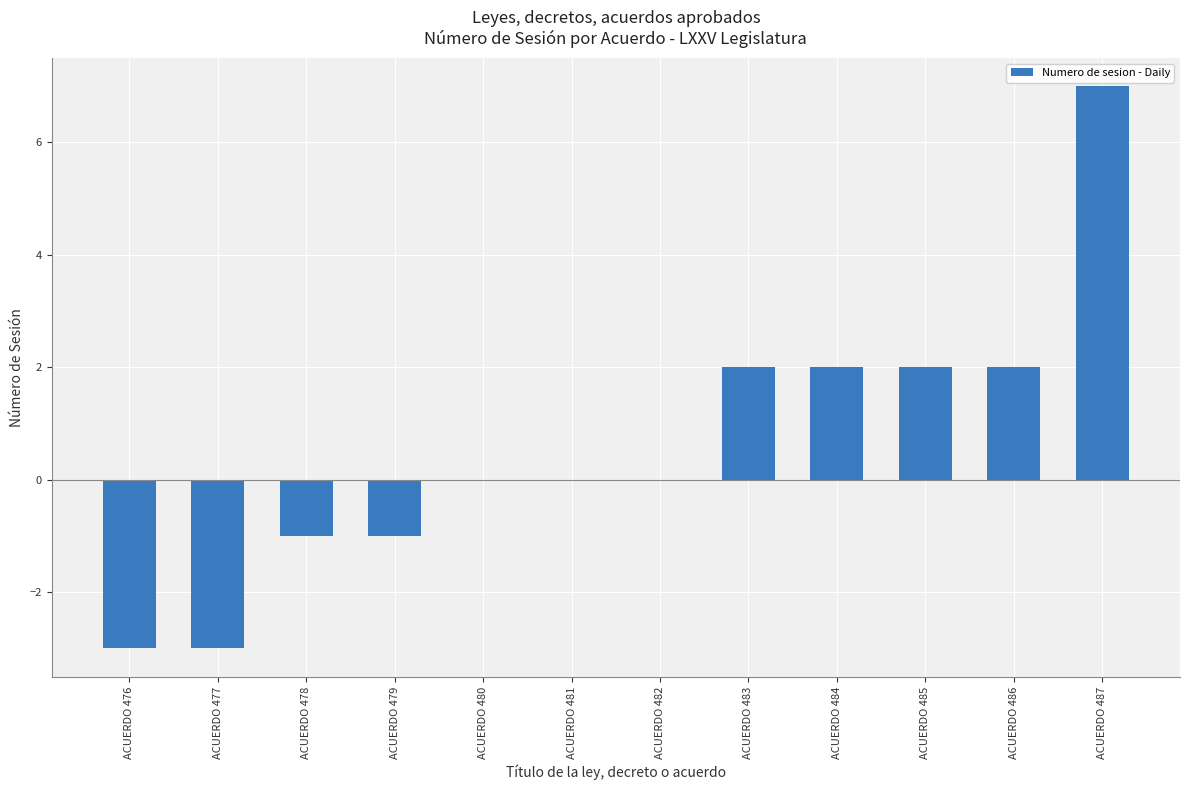

What is the sum of all values?

7